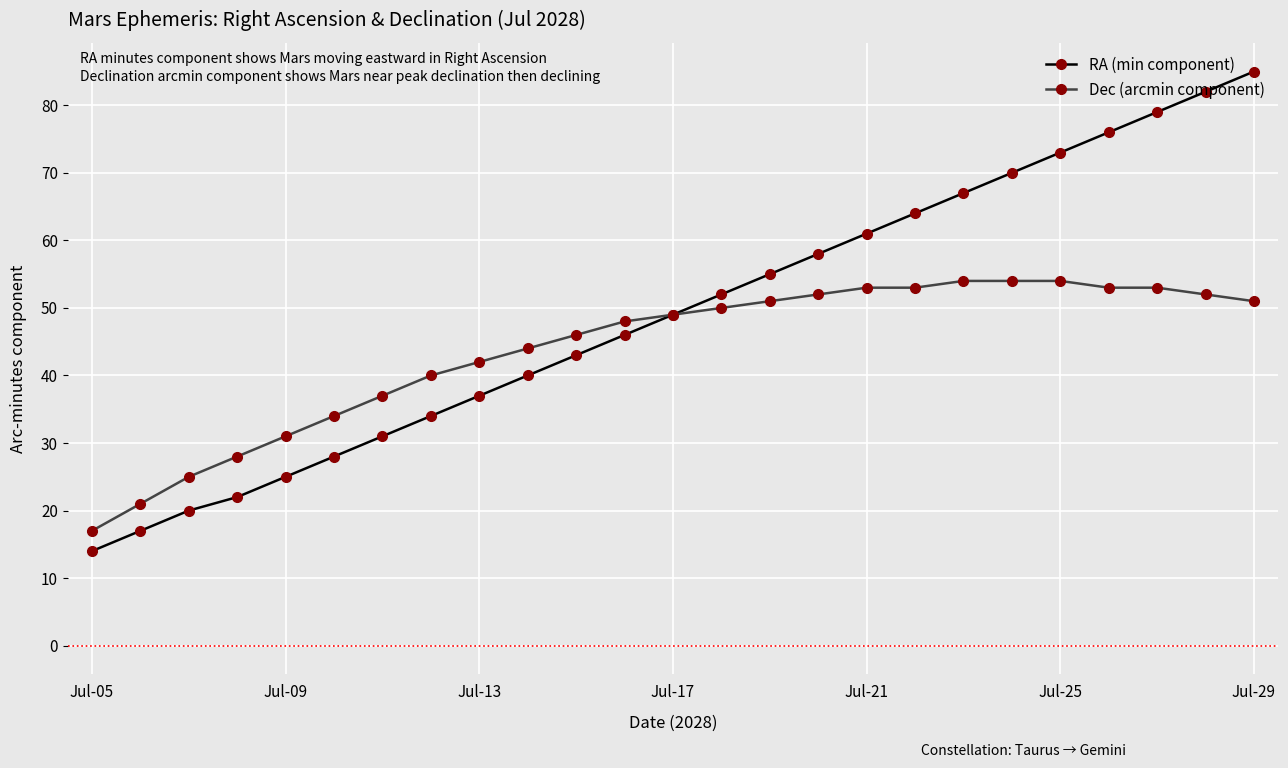

Rank the series by their average value, from lowest to highest.

Dec (arcmin component), RA (min component)